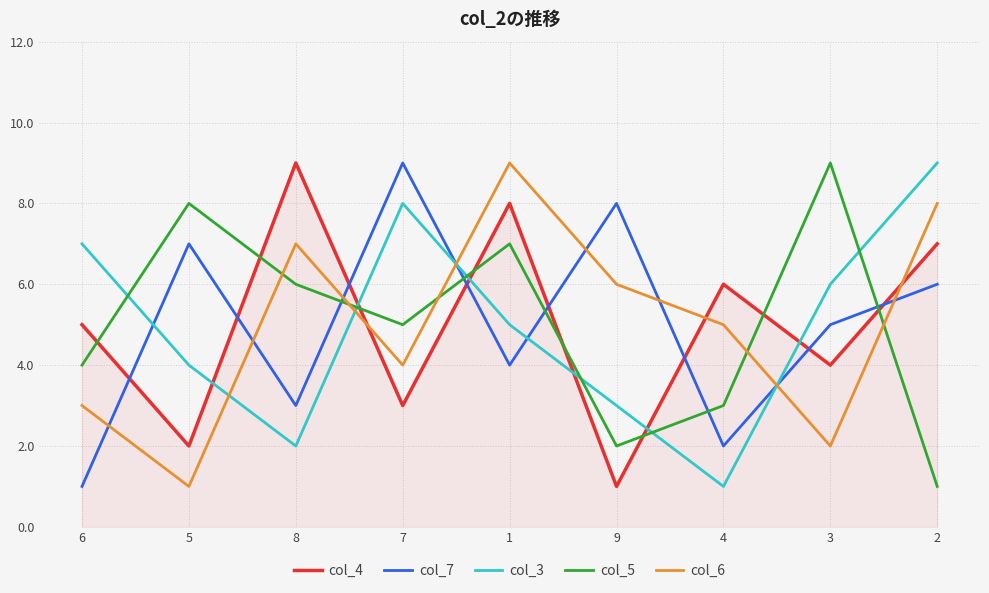

Is it true that col_3 equals 12 at 7?

False